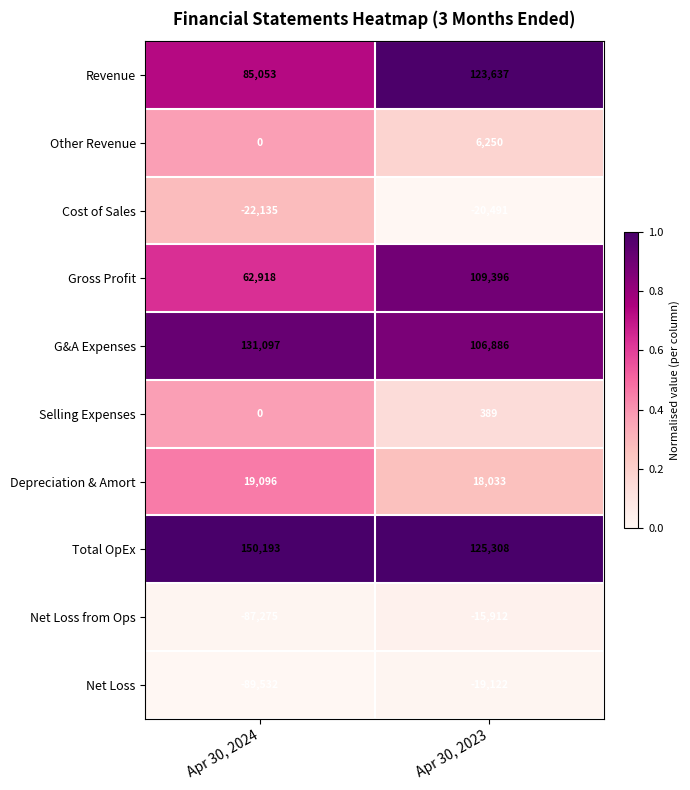

Reading right to left, extract all data points from this chart.

Revenue: 123637	85053
Other Revenue: 6250	0
Cost of Sales: -20491	-22135
Gross Profit: 109396	62918
G&A Expenses: 106886	131097
Selling Expenses: 389	0
Depreciation & Amort: 18033	19096
Total OpEx: 125308	150193
Net Loss from Ops: -15912	-87275
Net Loss: -19122	-89532